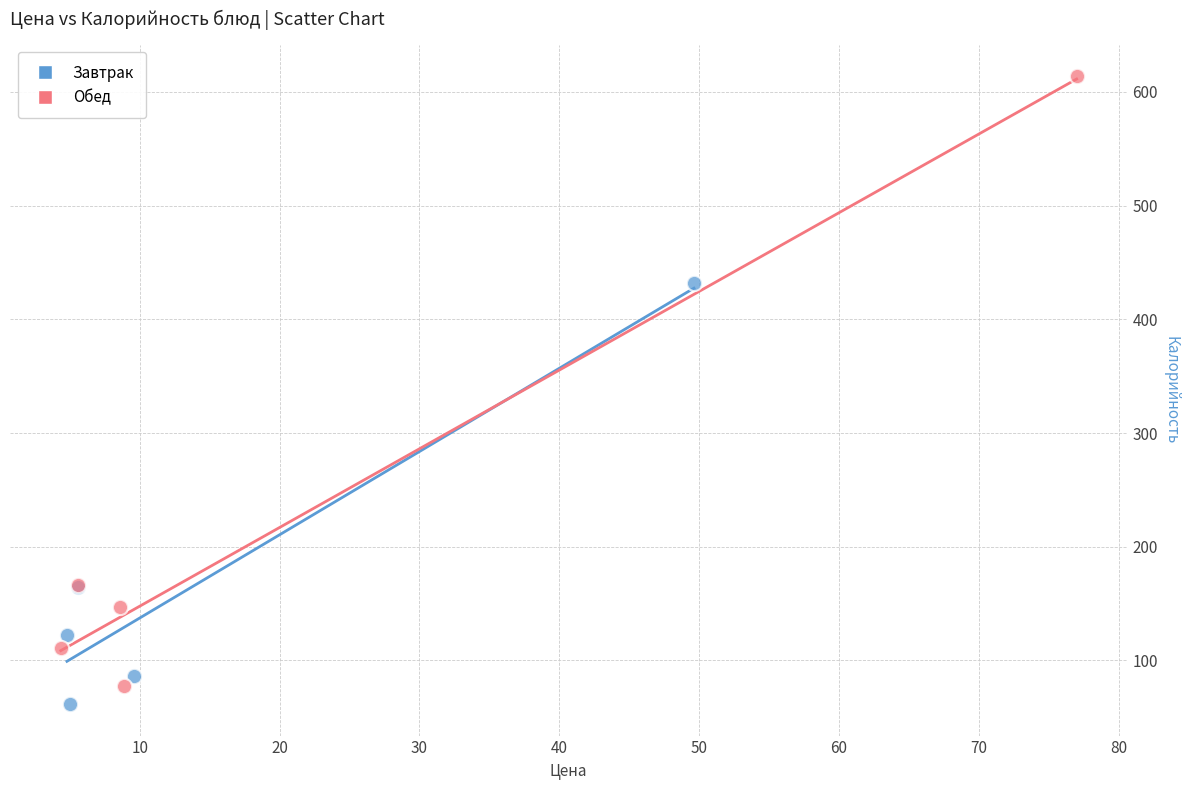

Which series has the largest Y range (max minus min)?

Обед